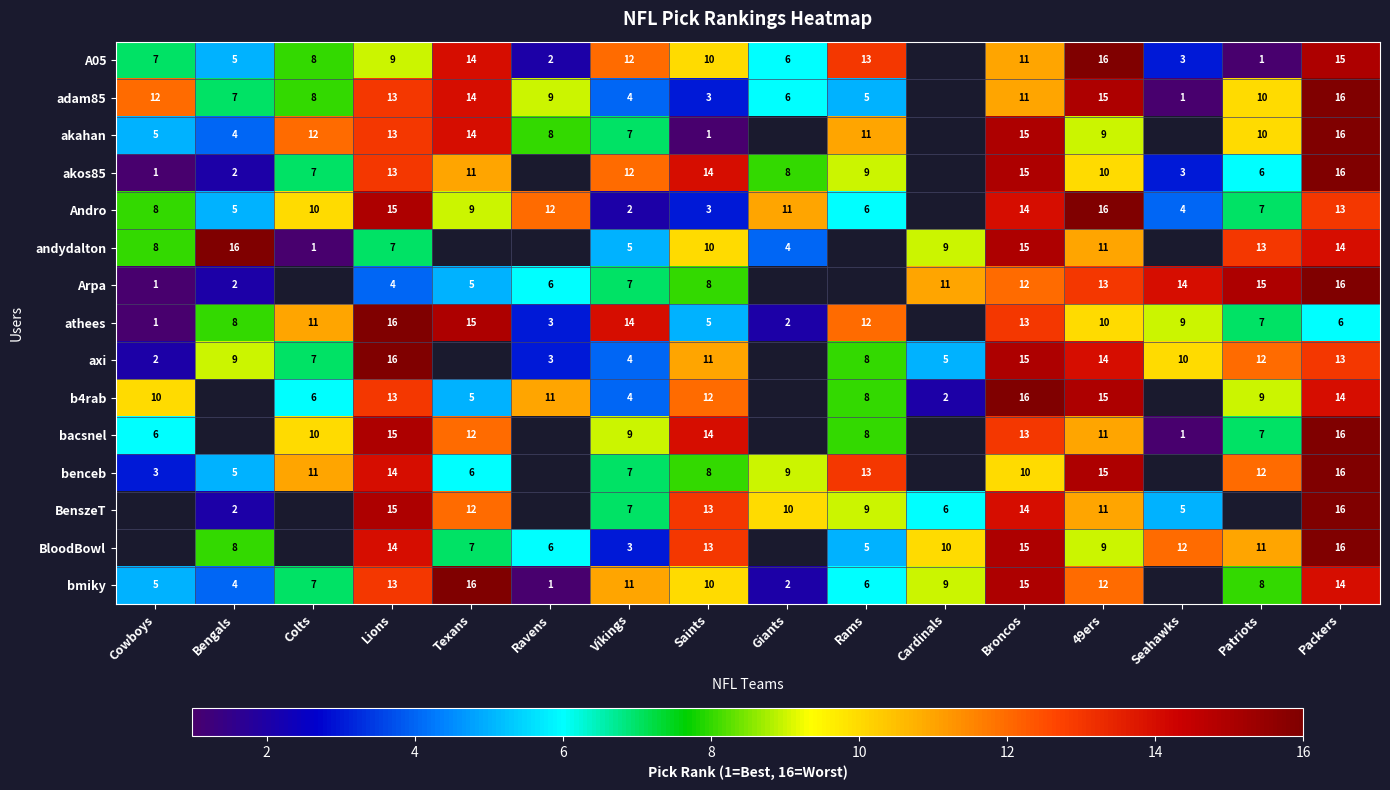

What is the sum of the Andro values at Vikings and Broncos?

16